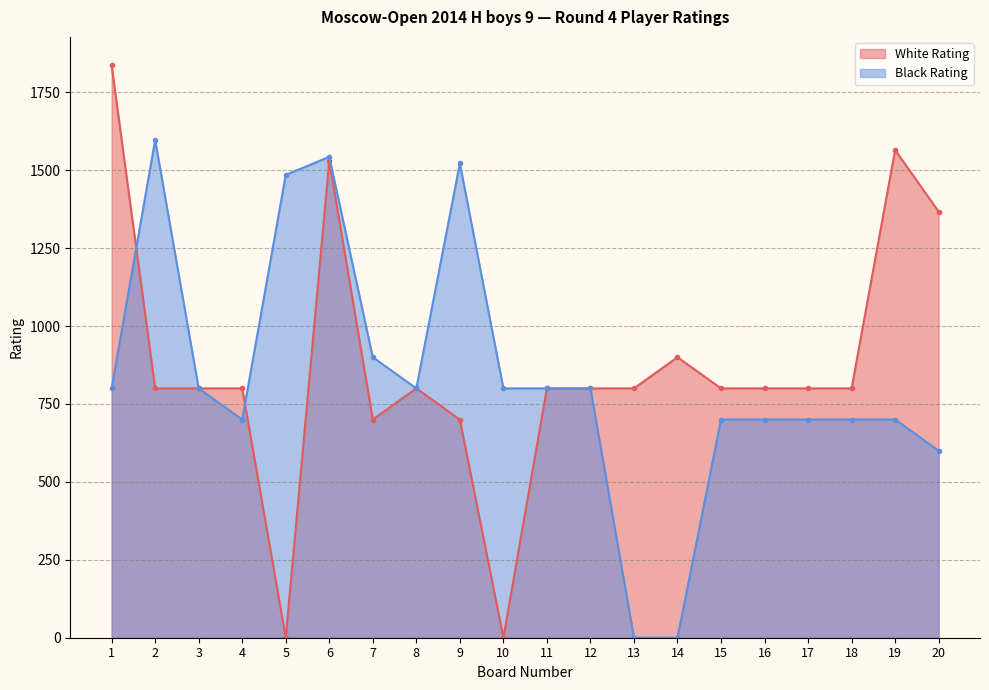

What are all the series names shown in the legend?

White Rating, Black Rating